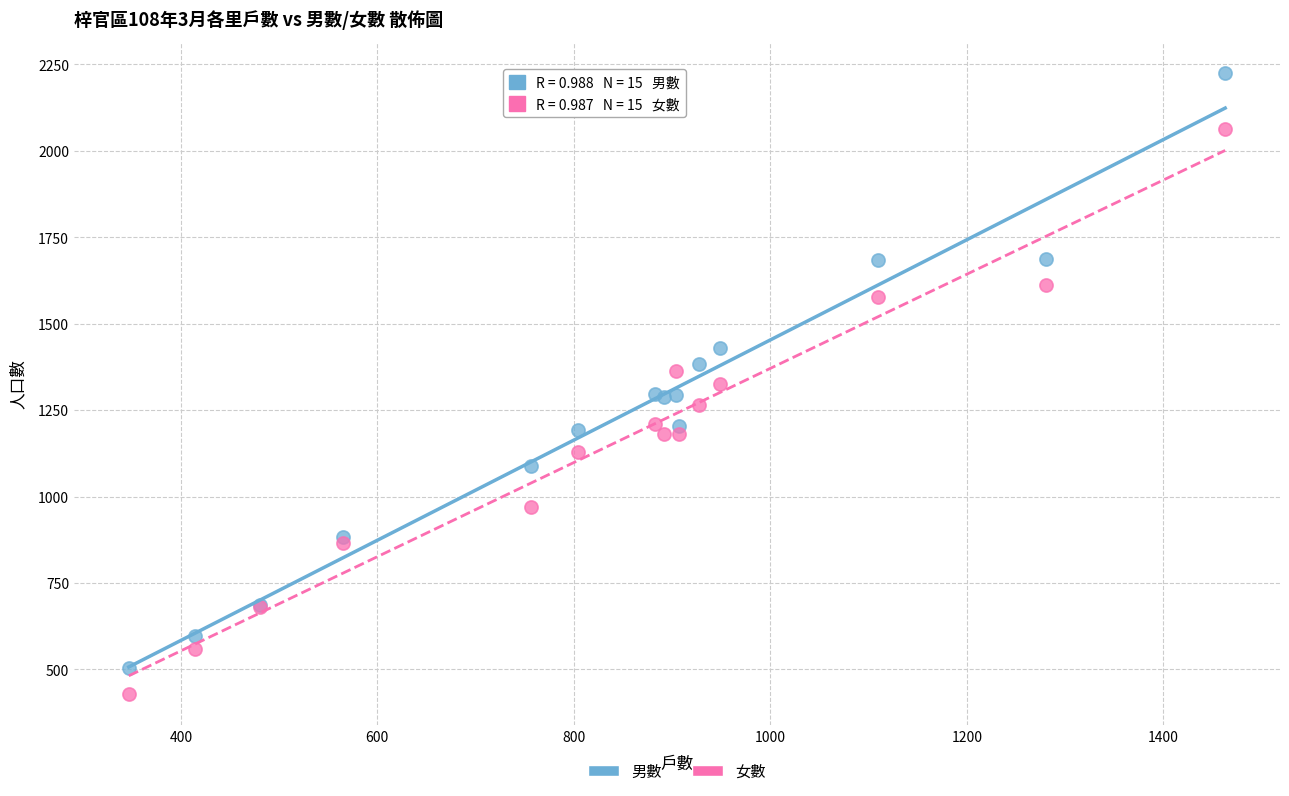

Which series contains the highest Y value?

男數